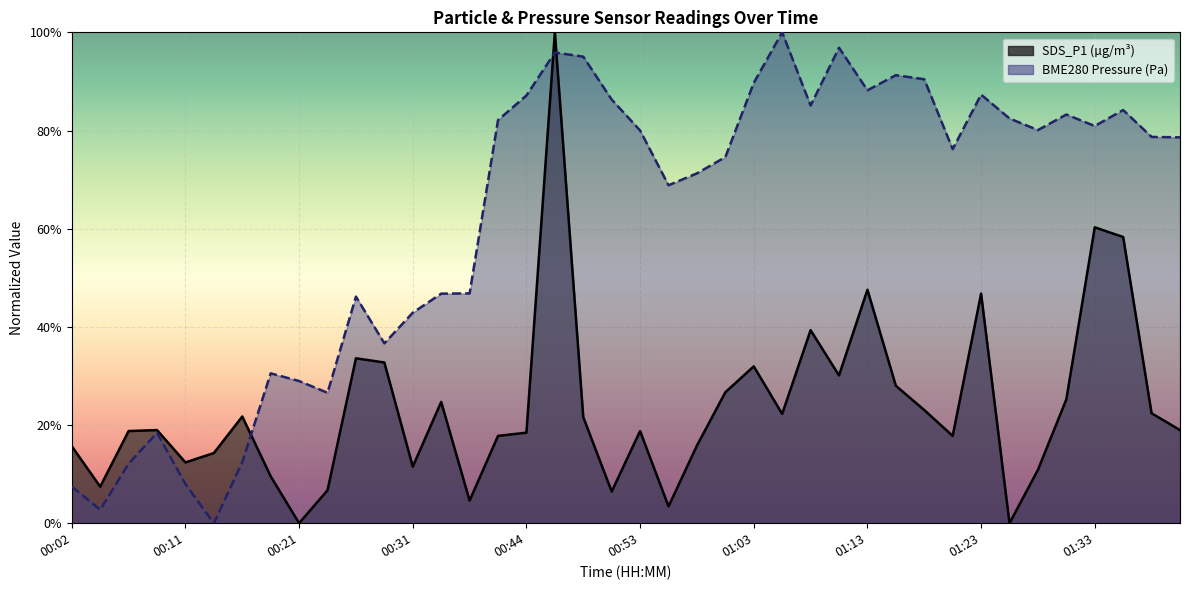

Reading left to right, what are all the values shown in this chart?

SDS_P1: 0.2	0.1	0.2	0.2	0.1	0.1	0.2	0.1	0.0	0.1	0.3	0.3	0.1	0.2	0.0	0.2	0.2	1.0	0.2	0.1	0.2	0.0	0.2	0.3	0.3	0.2	0.4	0.3	0.5	0.3	0.2	0.2	0.5	0.0	0.1	0.3	0.6	0.6	0.2	0.2
BME280_pressure: 0.1	0.0	0.1	0.2	0.1	0.0	0.1	0.3	0.3	0.3	0.5	0.4	0.4	0.5	0.5	0.8	0.9	1.0	1.0	0.9	0.8	0.7	0.7	0.7	0.9	1.0	0.9	1.0	0.9	0.9	0.9	0.8	0.9	0.8	0.8	0.8	0.8	0.8	0.8	0.8